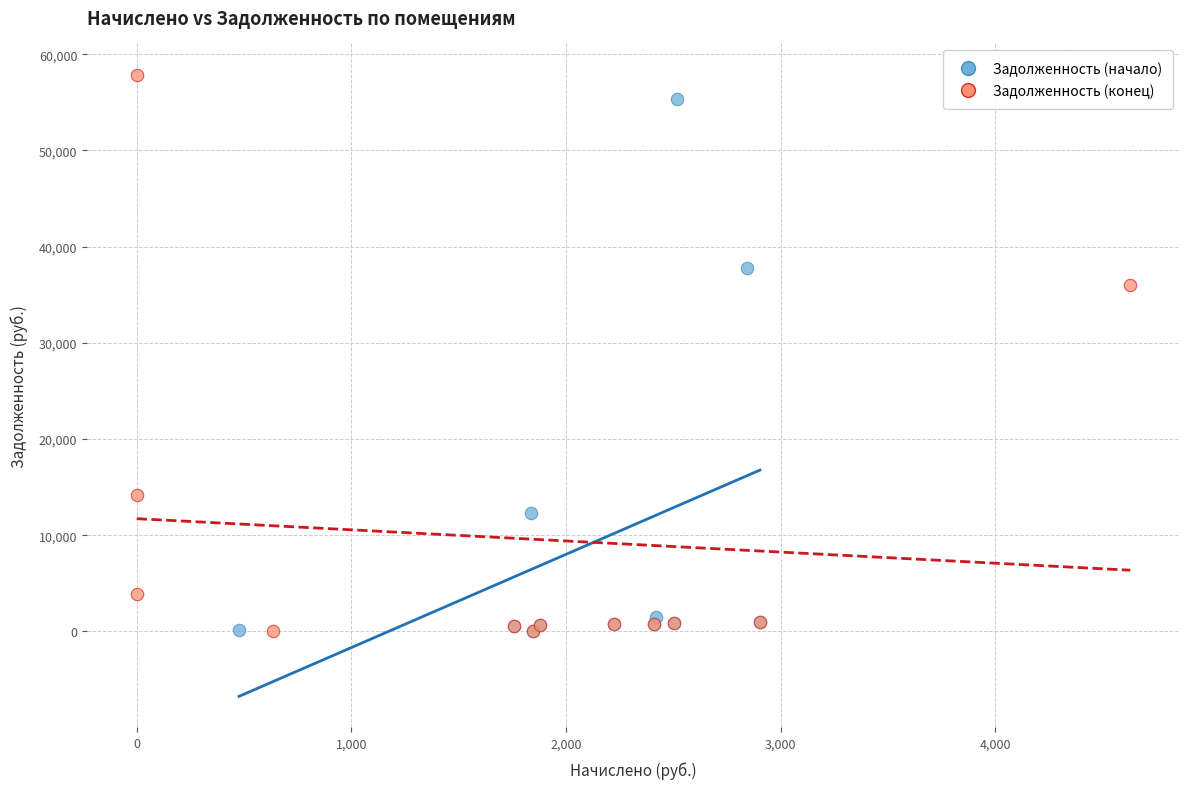

Which series has the largest Y range (max minus min)?

Задолженность (конец)